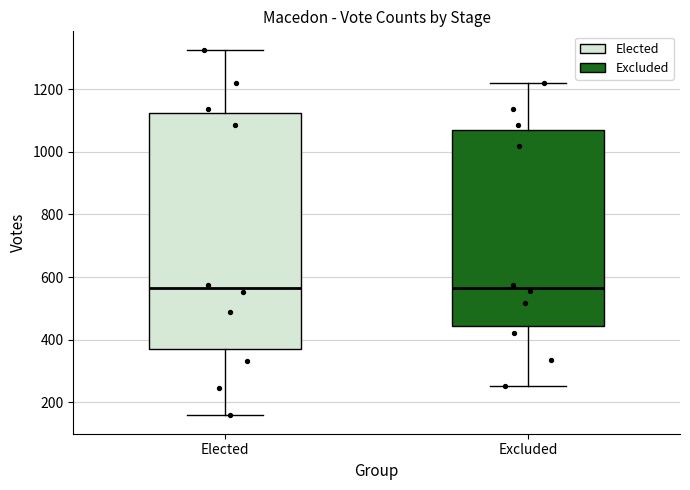

Reading left to right, read every box against the y-axis: the position of its median line, the range the box covers, and the ends of its whiskers. The values are not printed on the chart, so give them approximately, as read against the axis.

Elected: median 560, box 380 to 1120, whiskers 160 to 1320
Excluded: median 560, box 440 to 1060, whiskers 260 to 1220